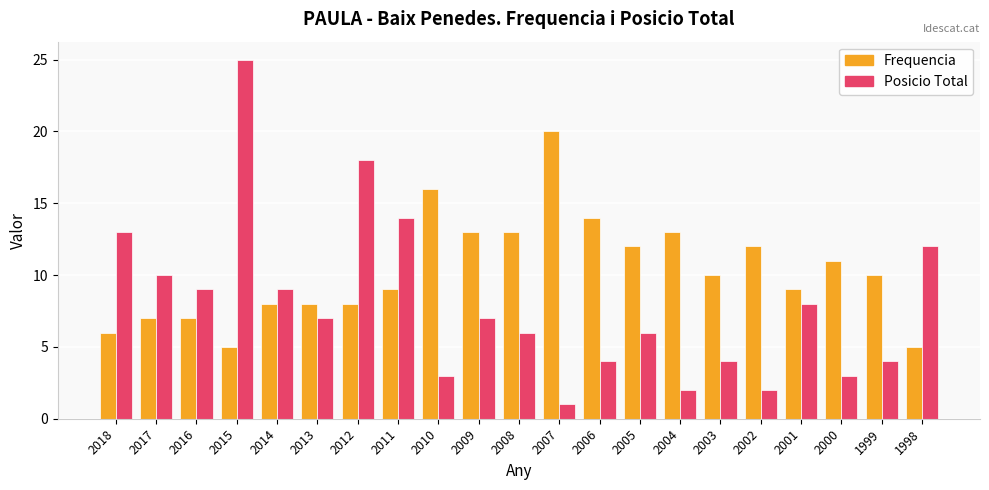

Where is Posicio Total nearest to the value 13?

2018